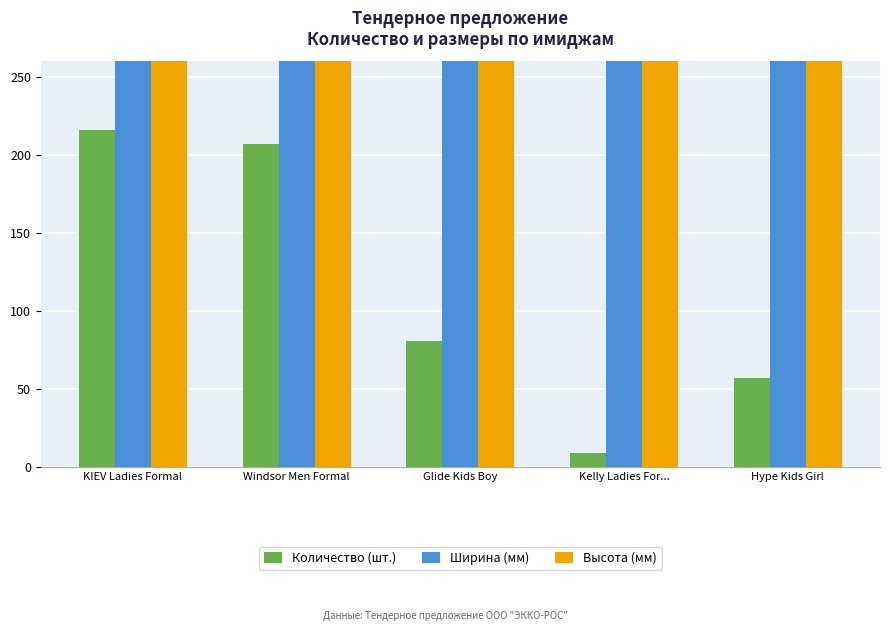

How many bars are there in total?

15